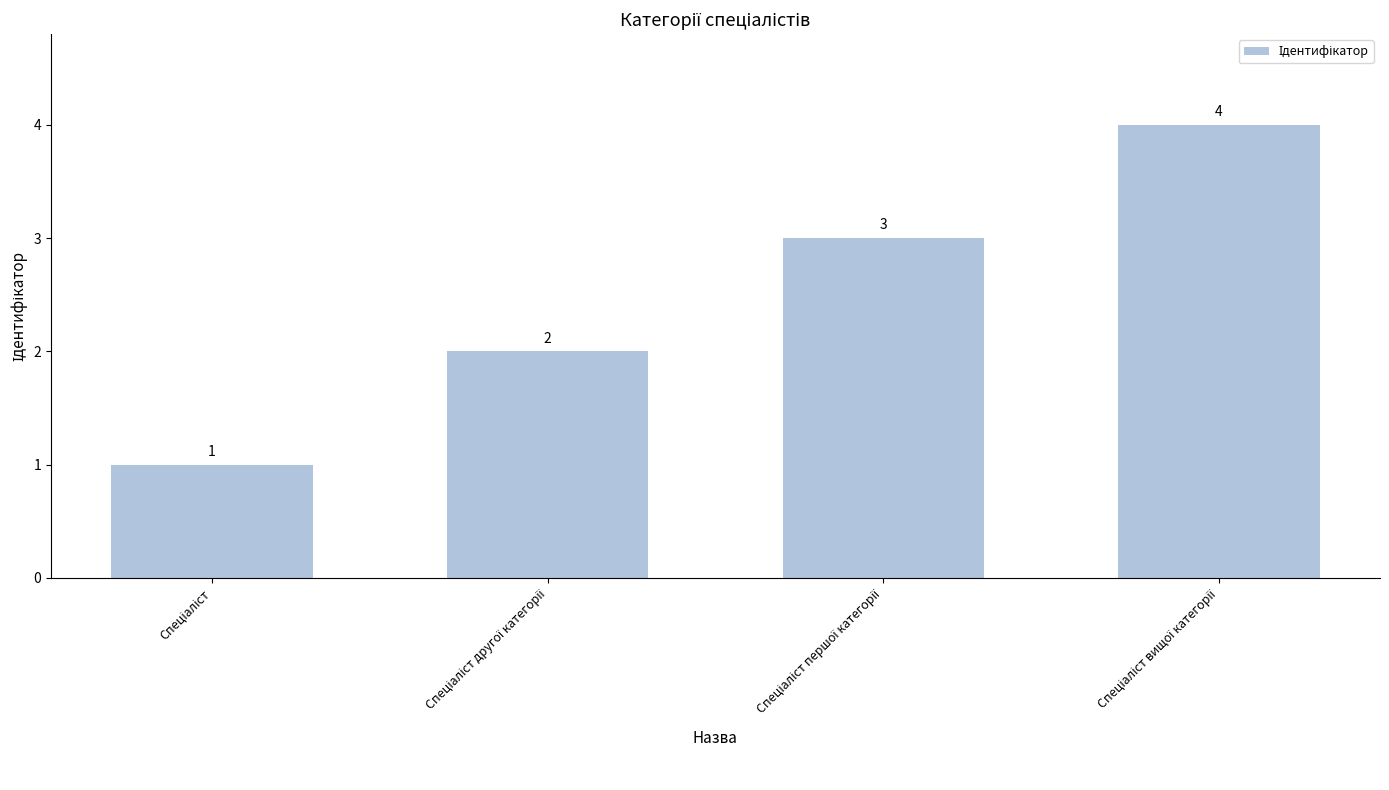

What is the sum of all values?

10